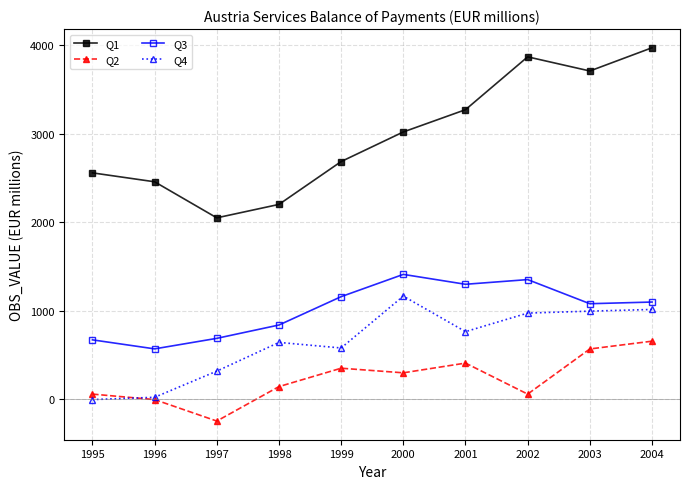

Rank the series by their maximum value, from lowest to highest.

Q2, Q4, Q3, Q1